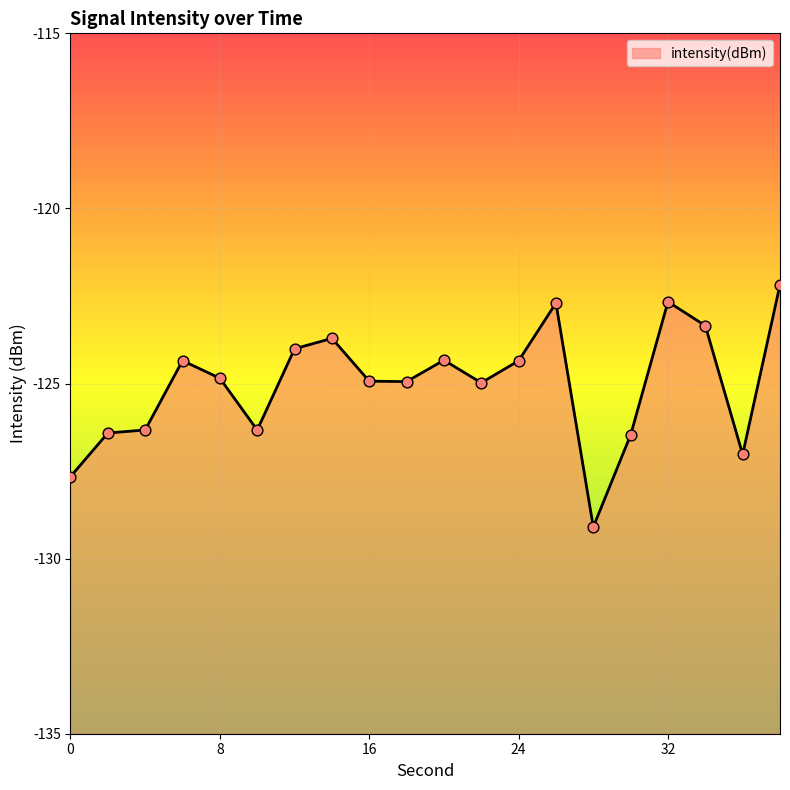

Between 28 and 10, which is larger?

10